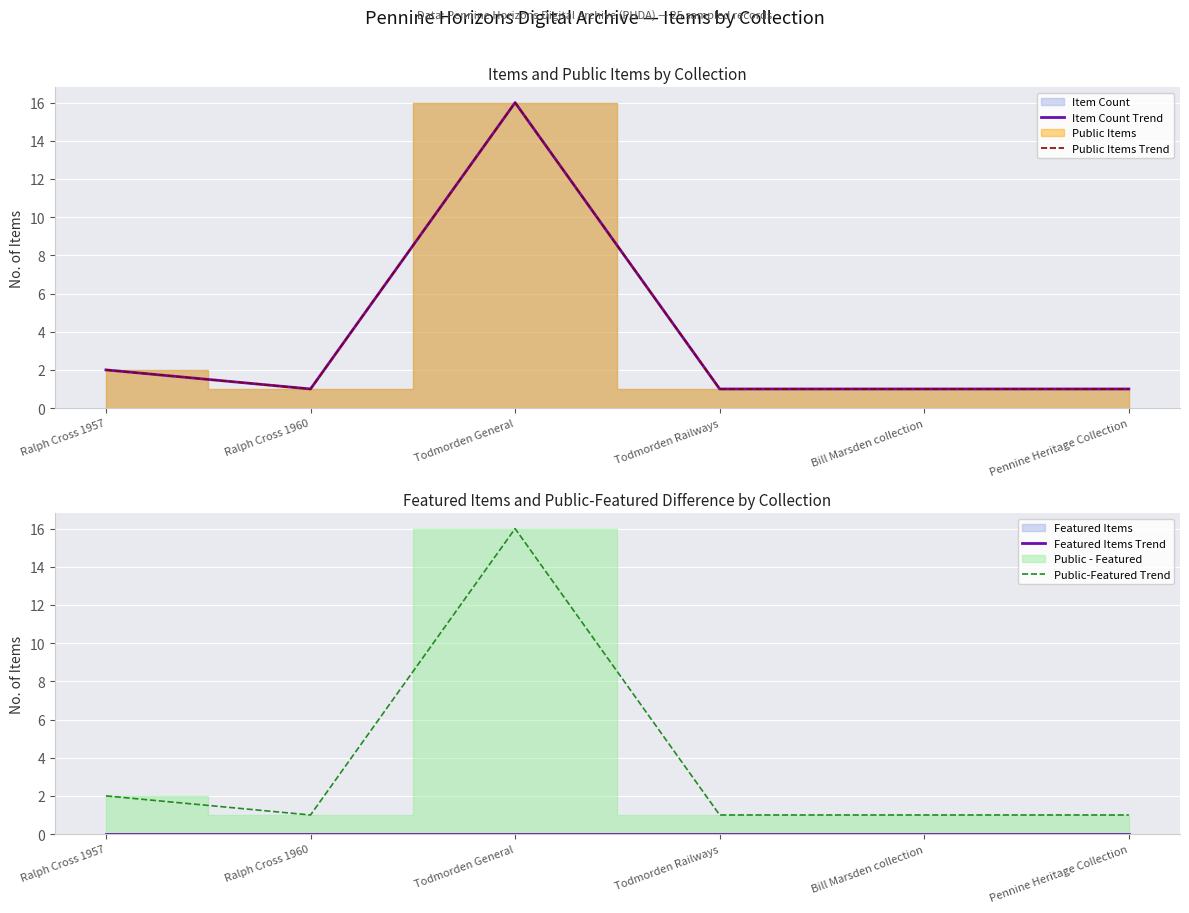

Reading left to right, what are all the values shown in this chart?

Item Count Trend: Ralph Cross 1957=2	Ralph Cross 1960=1	Todmorden General=16	Todmorden Railways=1	Bill Marsden collection=1	Pennine Heritage Collection=1
Public Items Trend: Ralph Cross 1957=2	Ralph Cross 1960=1	Todmorden General=16	Todmorden Railways=1	Bill Marsden collection=1	Pennine Heritage Collection=1
Featured Items Trend: Ralph Cross 1957=0	Ralph Cross 1960=0	Todmorden General=0	Todmorden Railways=0	Bill Marsden collection=0	Pennine Heritage Collection=0
Public-Featured Trend: Ralph Cross 1957=2	Ralph Cross 1960=1	Todmorden General=16	Todmorden Railways=1	Bill Marsden collection=1	Pennine Heritage Collection=1